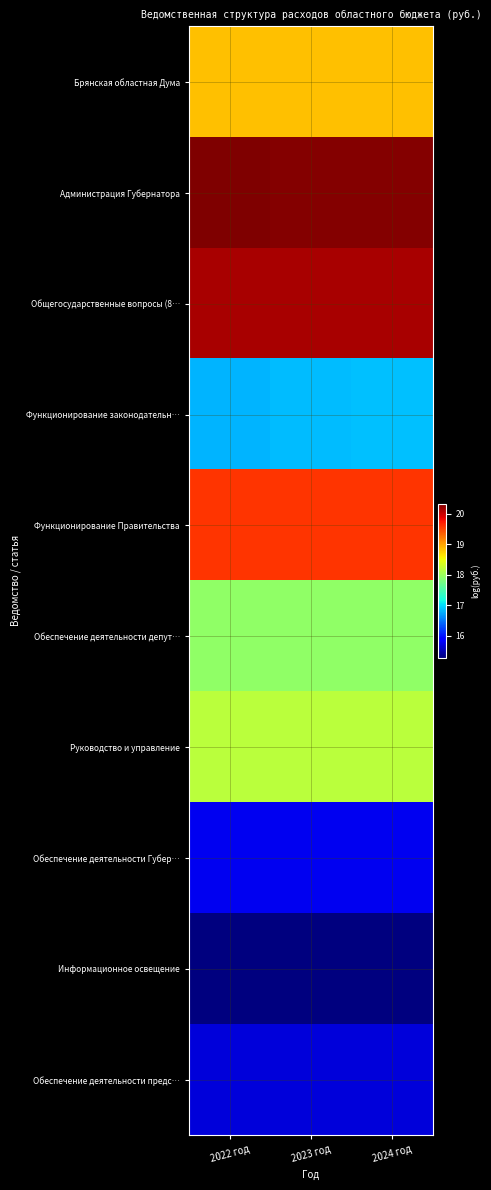

Which has a higher value, 2024 год or 2023 год?

2024 год